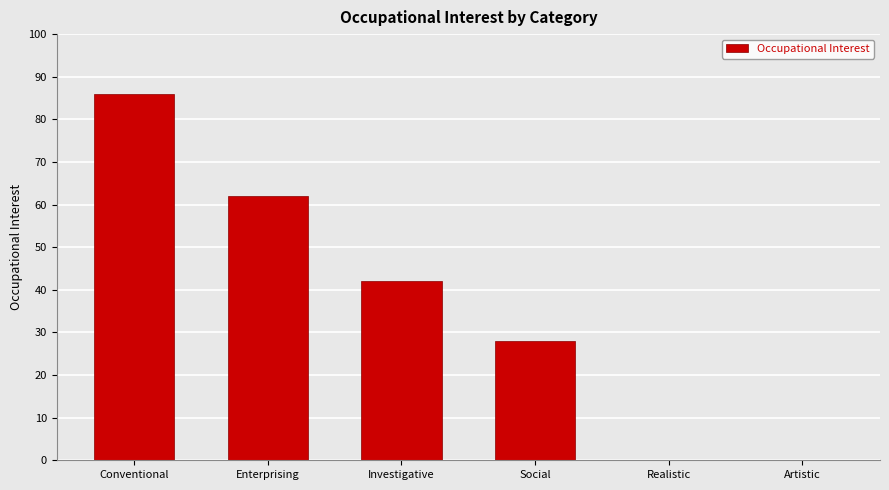

Reading left to right, list all the values displayed in this chart.

Conventional=86	Enterprising=62	Investigative=42	Social=28	Realistic=0	Artistic=0